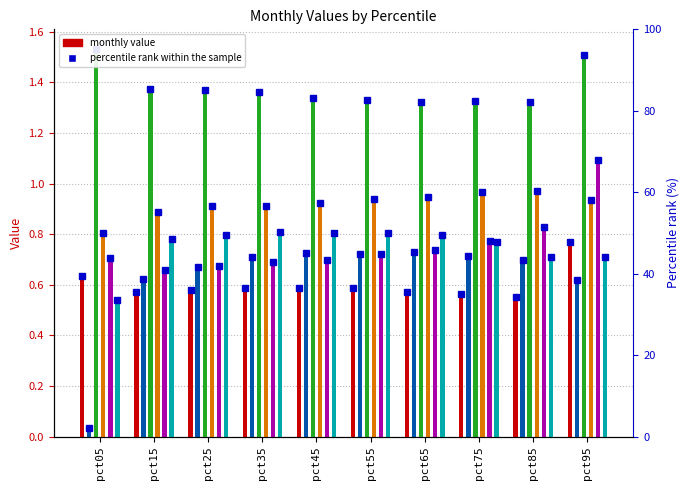

What is the value of the Mar bar at the 1st from the left?

1.5